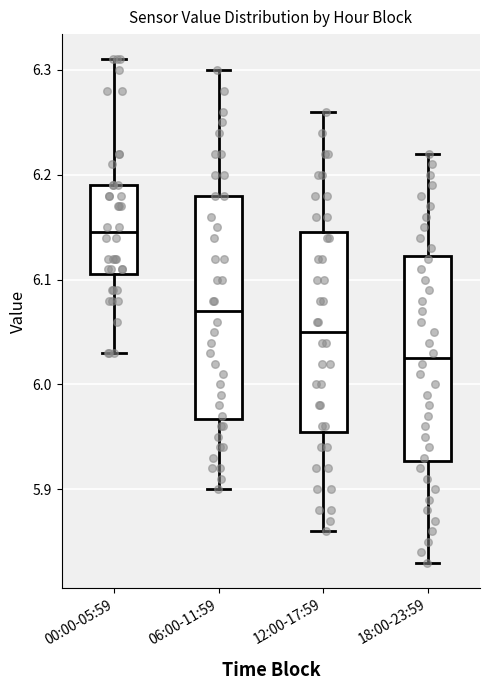

Where does the median line of the box for 06:00-11:59 sit on the y-axis? The values are not printed on the chart, so give them approximately, as read against the axis.

6.07